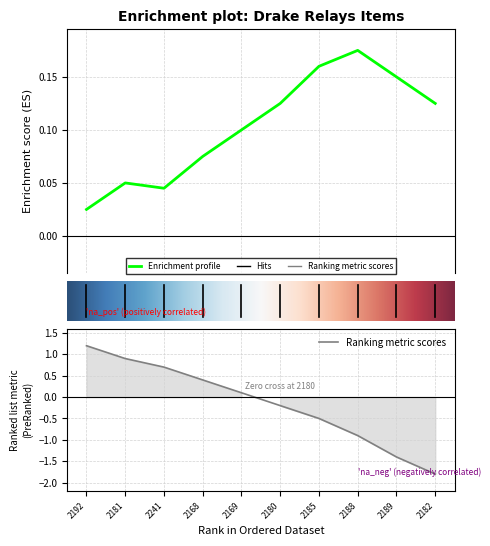

How many lines are shown in the chart?

2